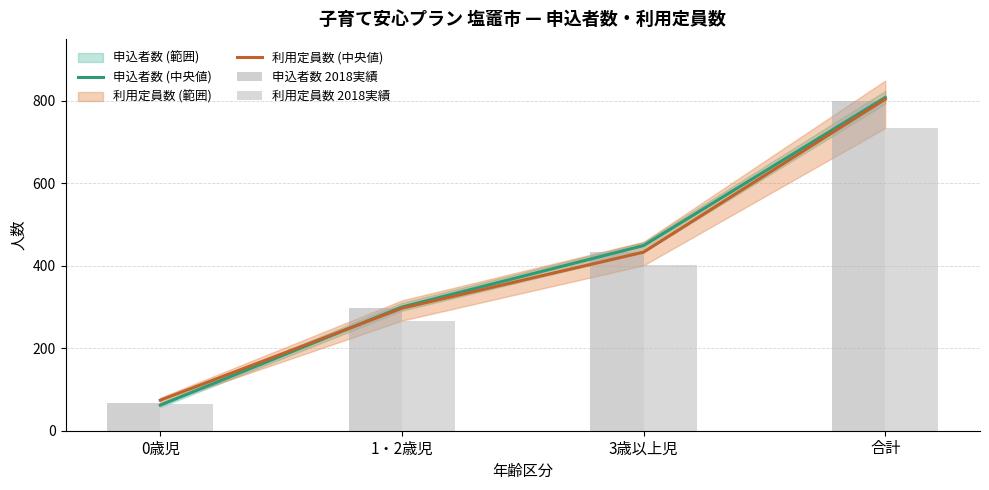

Which series changed the most between 0歳児 and 合計?

申込者数 (中央値)